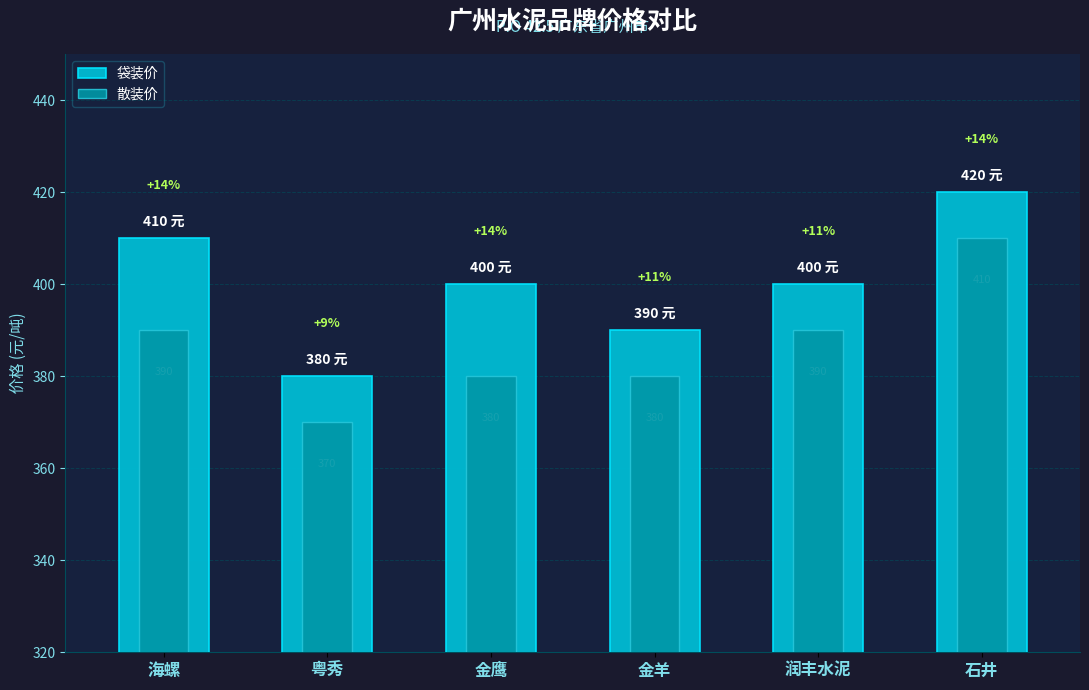

Rank the series at 金鹰 from highest to lowest value.

袋装价, 散装价